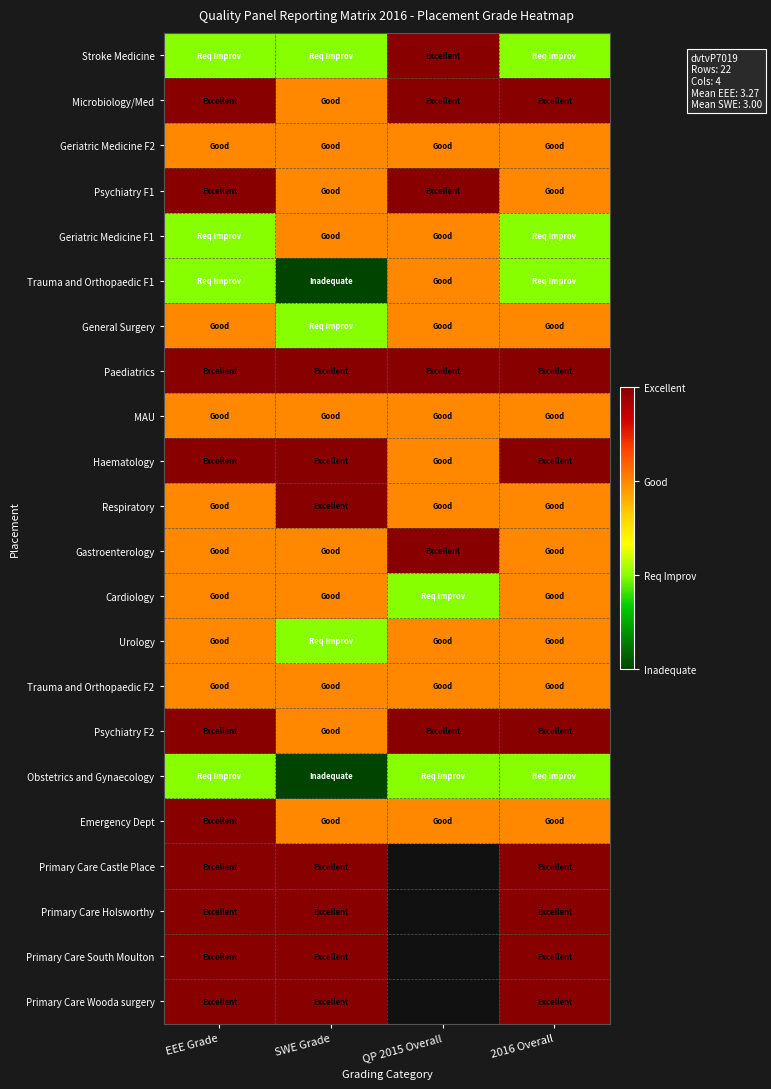

Reading right to left, transcribe all the data shown in this chart.

Stroke Medicine: 2016 Overall=2	QP 2015 Overall=4	SWE Grade=2	EEE Grade=2
Microbiology/Med: 2016 Overall=4	QP 2015 Overall=4	SWE Grade=3	EEE Grade=4
Geriatric Medicine F2: 2016 Overall=3	QP 2015 Overall=3	SWE Grade=3	EEE Grade=3
Psychiatry F1: 2016 Overall=3	QP 2015 Overall=4	SWE Grade=3	EEE Grade=4
Geriatric Medicine F1: 2016 Overall=2	QP 2015 Overall=3	SWE Grade=3	EEE Grade=2
Trauma and Orthopaedic F1: 2016 Overall=2	QP 2015 Overall=3	SWE Grade=1	EEE Grade=2
General Surgery: 2016 Overall=3	QP 2015 Overall=3	SWE Grade=2	EEE Grade=3
Paediatrics: 2016 Overall=4	QP 2015 Overall=4	SWE Grade=4	EEE Grade=4
MAU: 2016 Overall=3	QP 2015 Overall=3	SWE Grade=3	EEE Grade=3
Haematology: 2016 Overall=4	QP 2015 Overall=3	SWE Grade=4	EEE Grade=4
Respiratory: 2016 Overall=3	QP 2015 Overall=3	SWE Grade=4	EEE Grade=3
Gastroenterology: 2016 Overall=3	QP 2015 Overall=4	SWE Grade=3	EEE Grade=3
Cardiology: 2016 Overall=3	QP 2015 Overall=2	SWE Grade=3	EEE Grade=3
Urology: 2016 Overall=3	QP 2015 Overall=3	SWE Grade=2	EEE Grade=3
Trauma and Orthopaedic F2: 2016 Overall=3	QP 2015 Overall=3	SWE Grade=3	EEE Grade=3
Psychiatry F2: 2016 Overall=4	QP 2015 Overall=4	SWE Grade=3	EEE Grade=4
Obstetrics and Gynaecology: 2016 Overall=2	QP 2015 Overall=2	SWE Grade=1	EEE Grade=2
Emergency Dept: 2016 Overall=3	QP 2015 Overall=3	SWE Grade=3	EEE Grade=4
Primary Care Castle Place: 2016 Overall=4	QP 2015 Overall=0	SWE Grade=4	EEE Grade=4
Primary Care Holsworthy: 2016 Overall=4	QP 2015 Overall=0	SWE Grade=4	EEE Grade=4
Primary Care South Moulton: 2016 Overall=4	QP 2015 Overall=0	SWE Grade=4	EEE Grade=4
Primary Care Wooda surgery: 2016 Overall=4	QP 2015 Overall=0	SWE Grade=4	EEE Grade=4